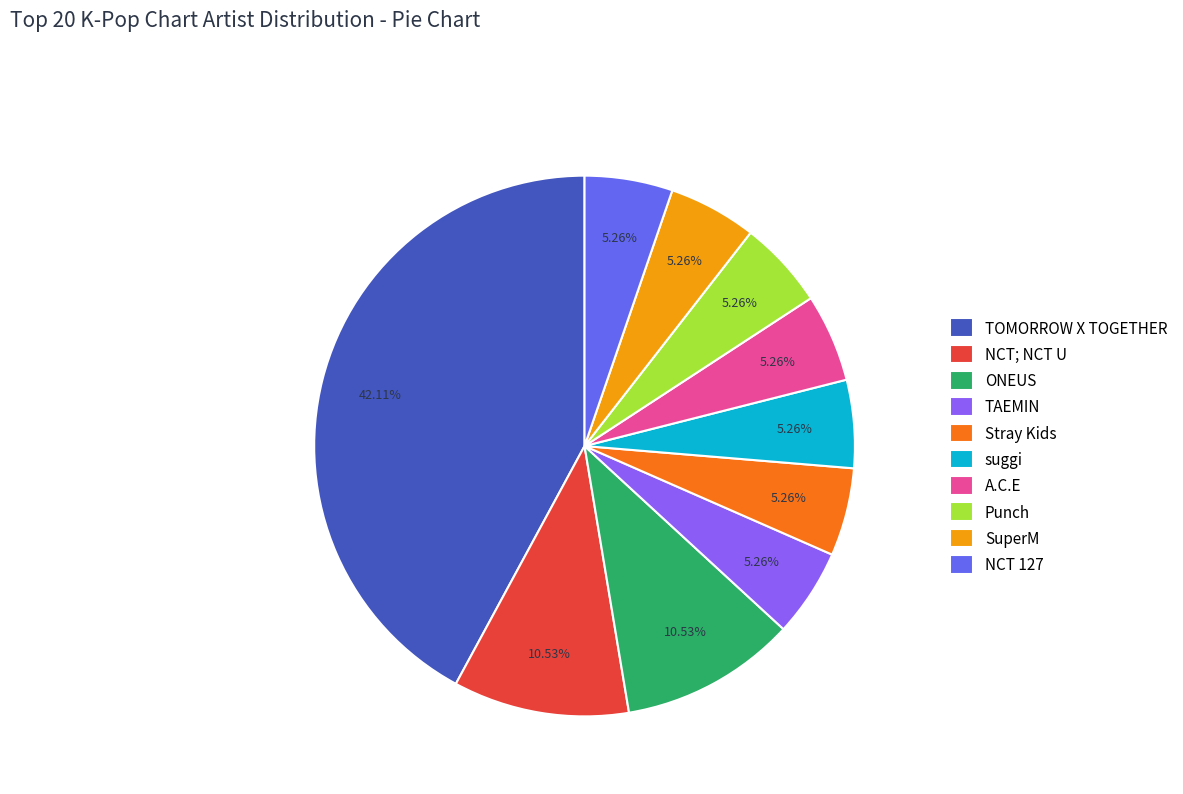

What percentage is the TOMORROW X TOGETHER slice, to the nearest percent?

42%